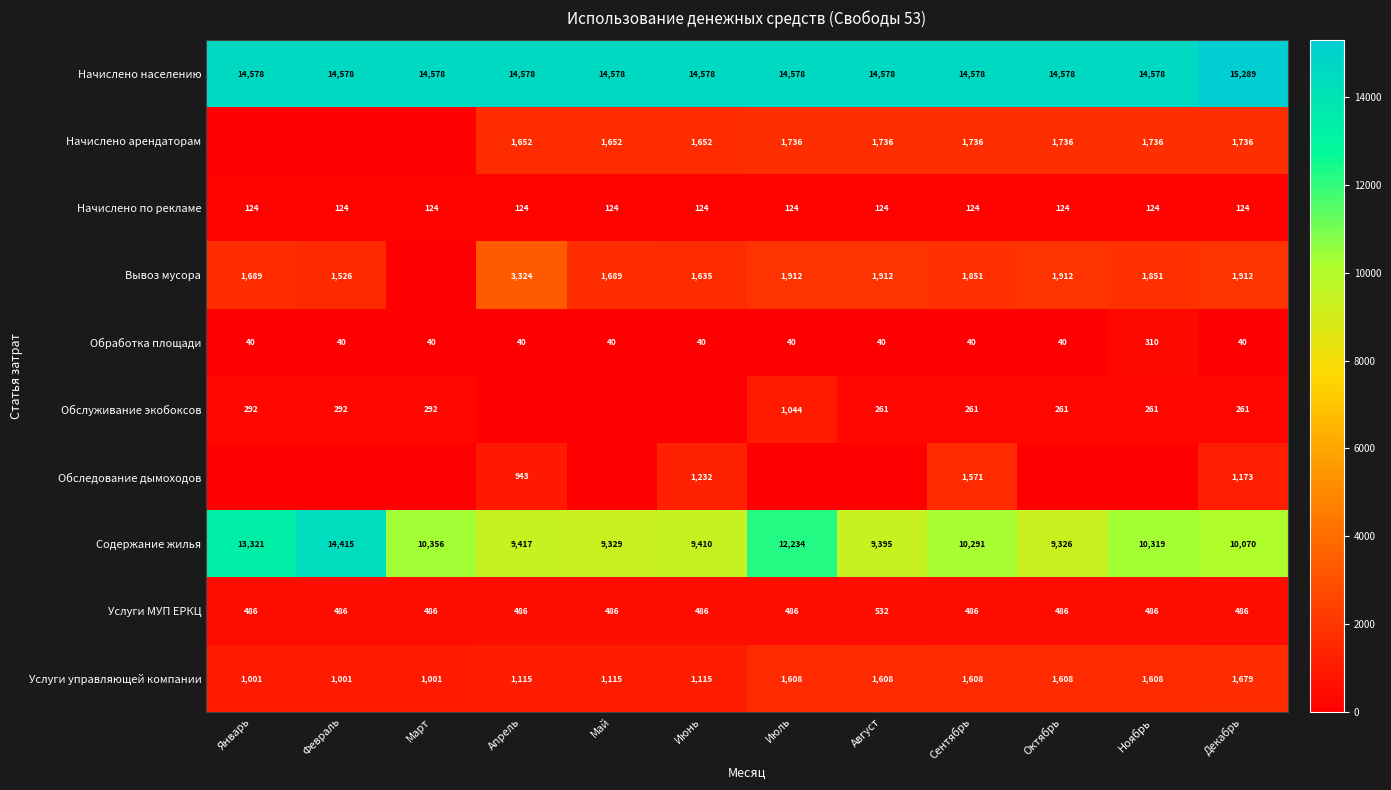

True or false: Начислено по рекламе has a value of 65 at Январь.

False